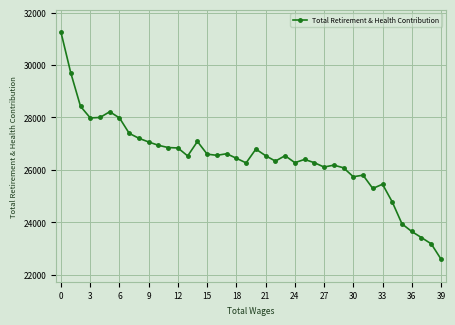

Does the chart display data point markers on the line(s)?

Yes